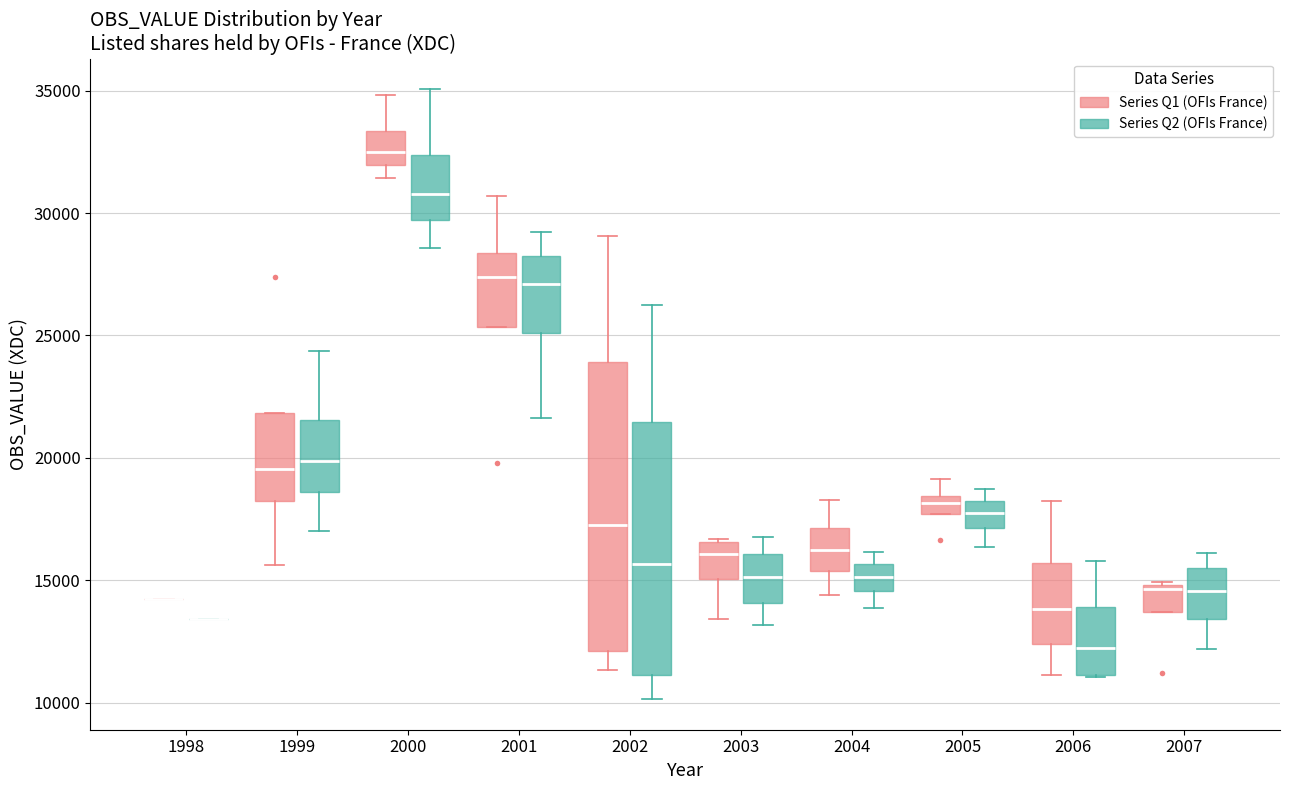

Comparing the boxes themselves (not the whiskers), which one is the tallest?

2002 (Series Q1 (OFIs France))